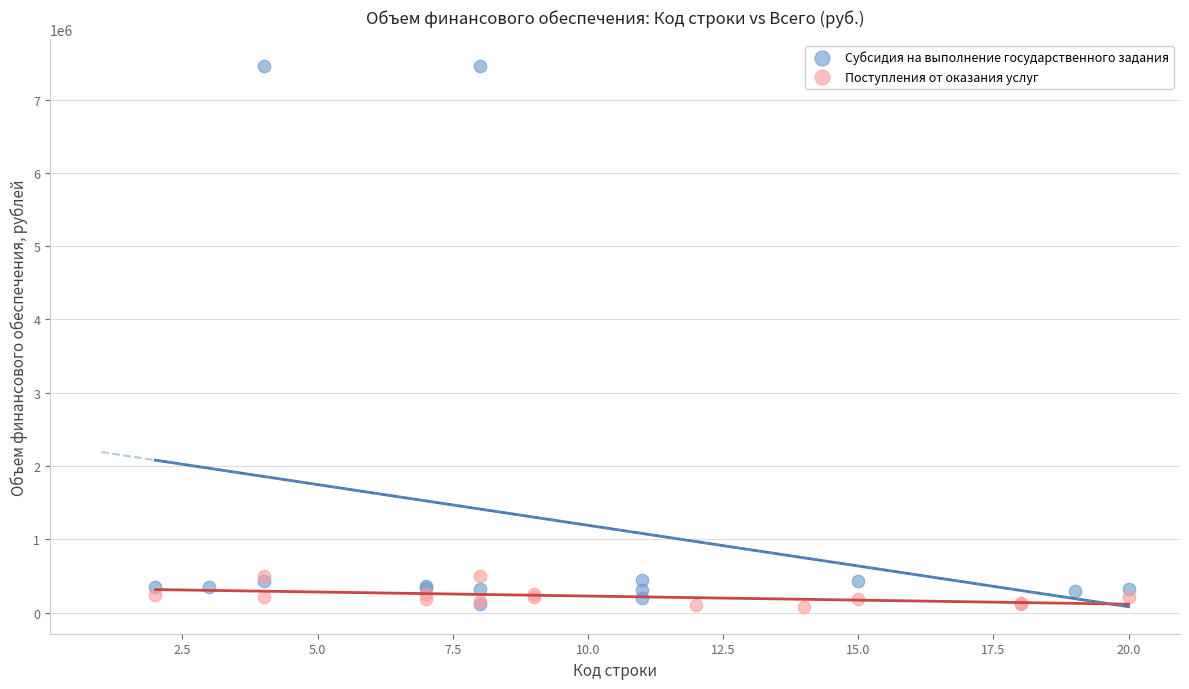

Which series reaches the maximum Y coordinate?

Субсидия на выполнение государственного задания